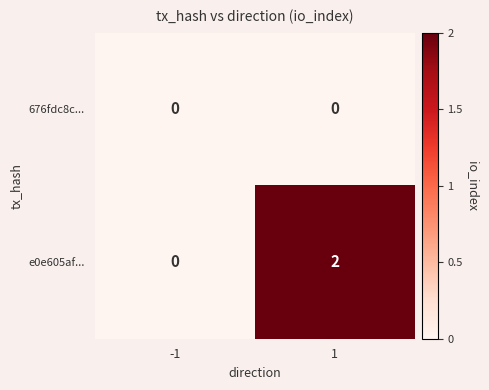

Between -1 and 1, which series saw the biggest shift?

e0e605af...